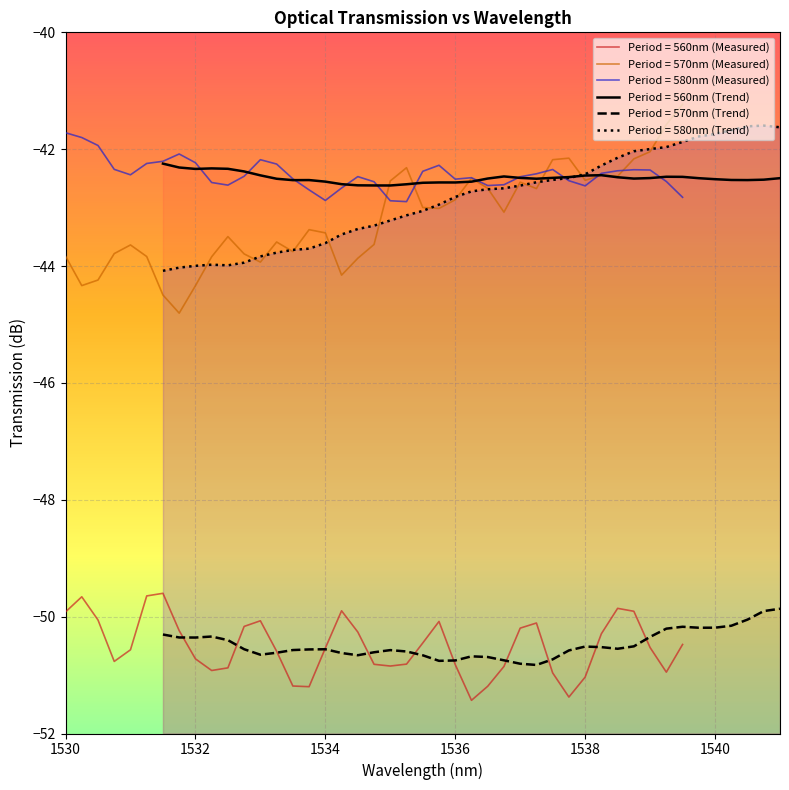

How many lines are shown in the chart?

6